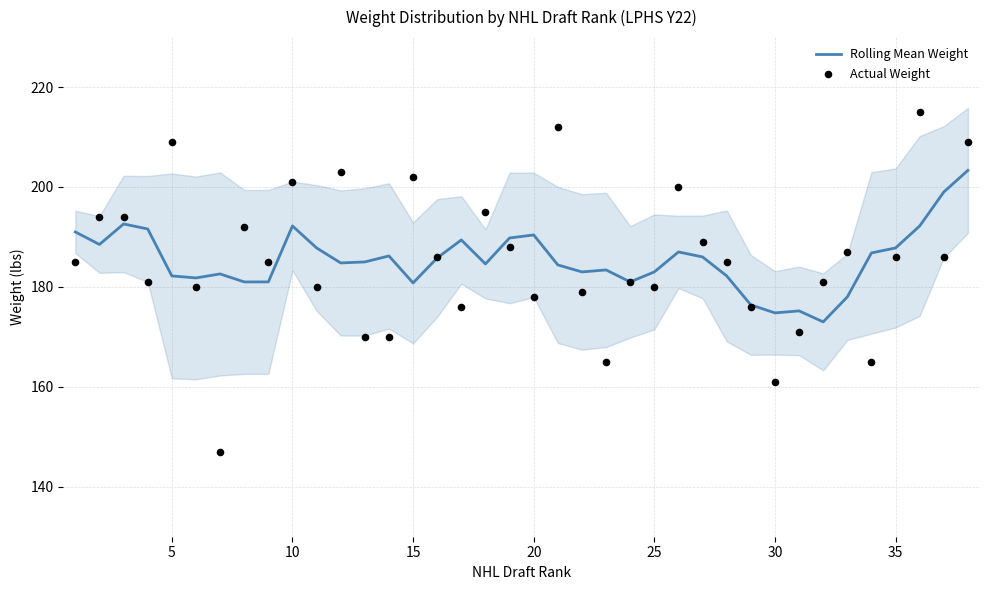

Which series has the largest total across all categories?

Rolling Mean Weight